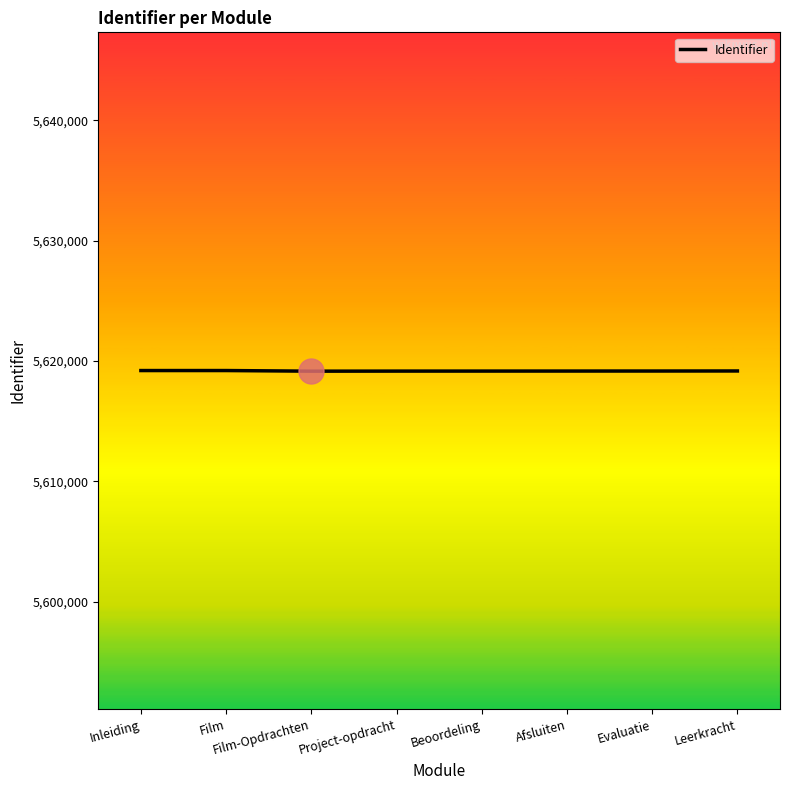

What is the ratio of the value at Film to the value at Project-opdracht?

1.0